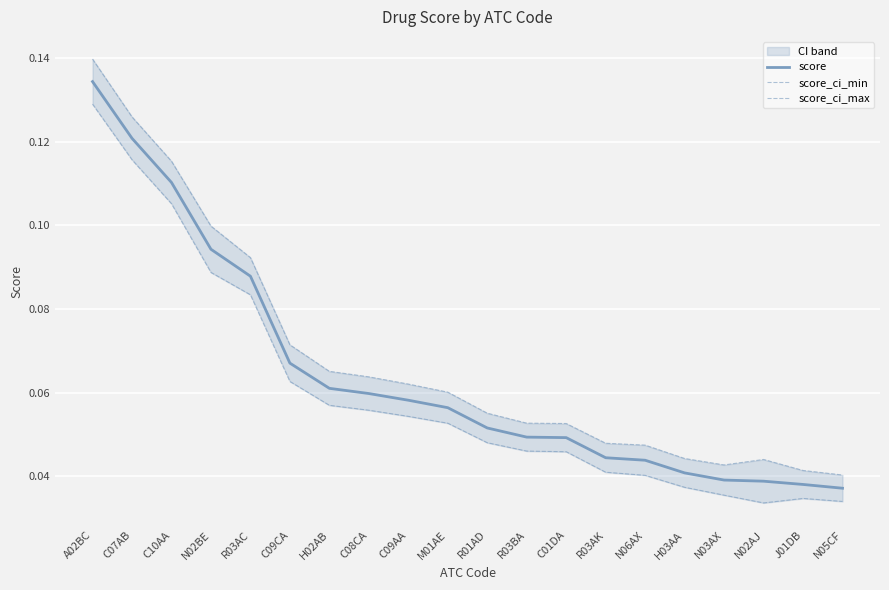

Where is score_ci_max nearest to the value 0?

N05CF